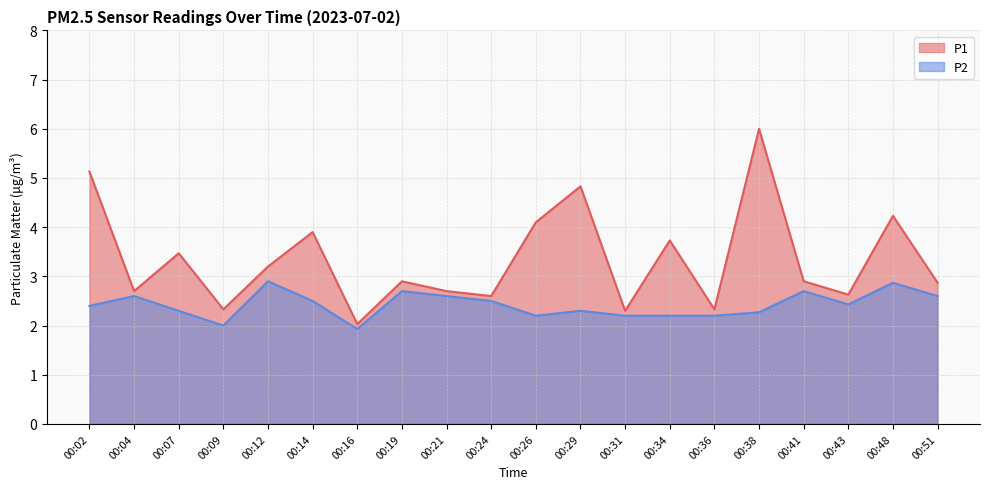

True or false: P2 has a value of 2.5 at 00:14.

True